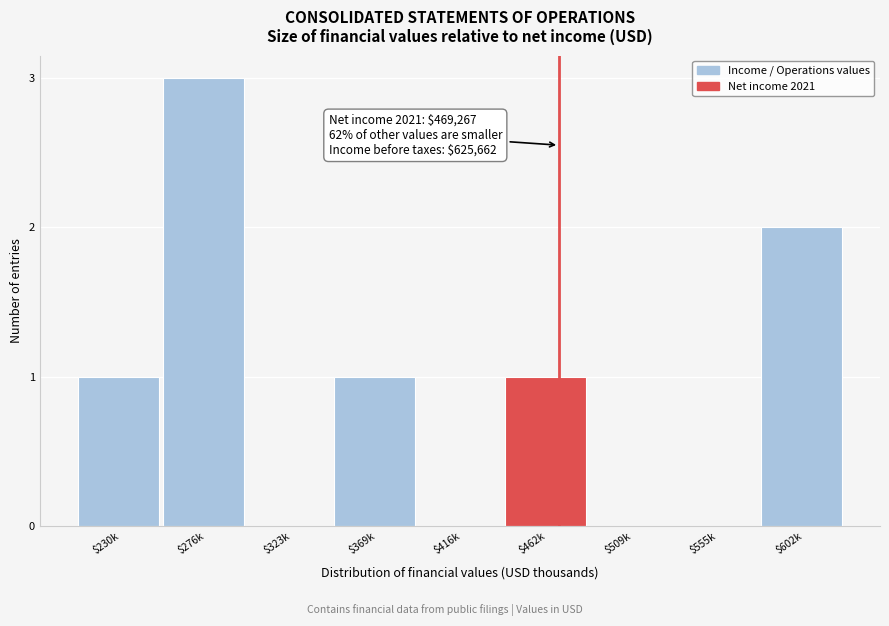

What is the sum of all values?

8